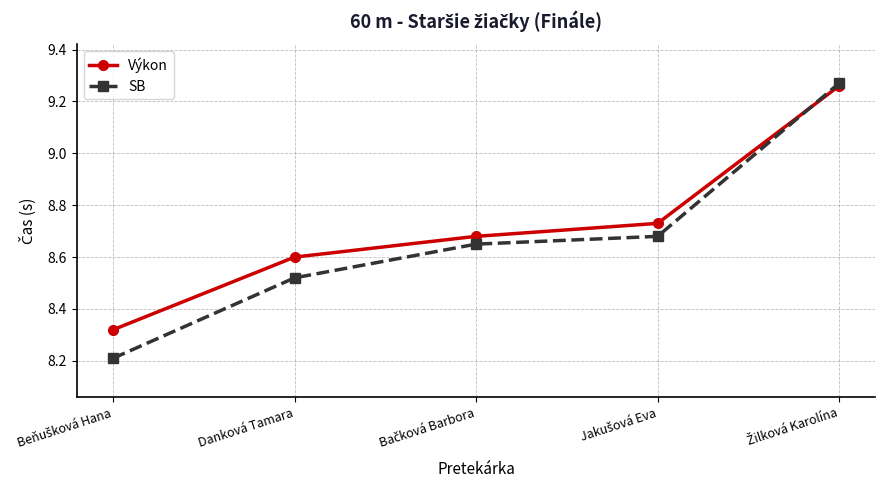

Which series has the largest range (max minus min)?

SB